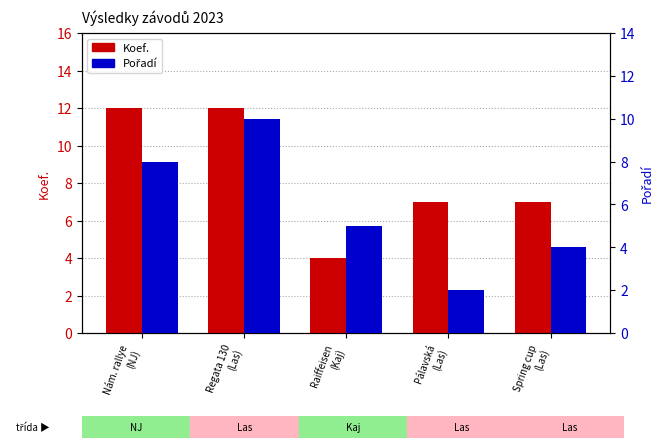

Reading left to right, what are all the values shown in this chart?

Koef.: 12	12	4	7	7
Pořadí: 8	10	5	2	4